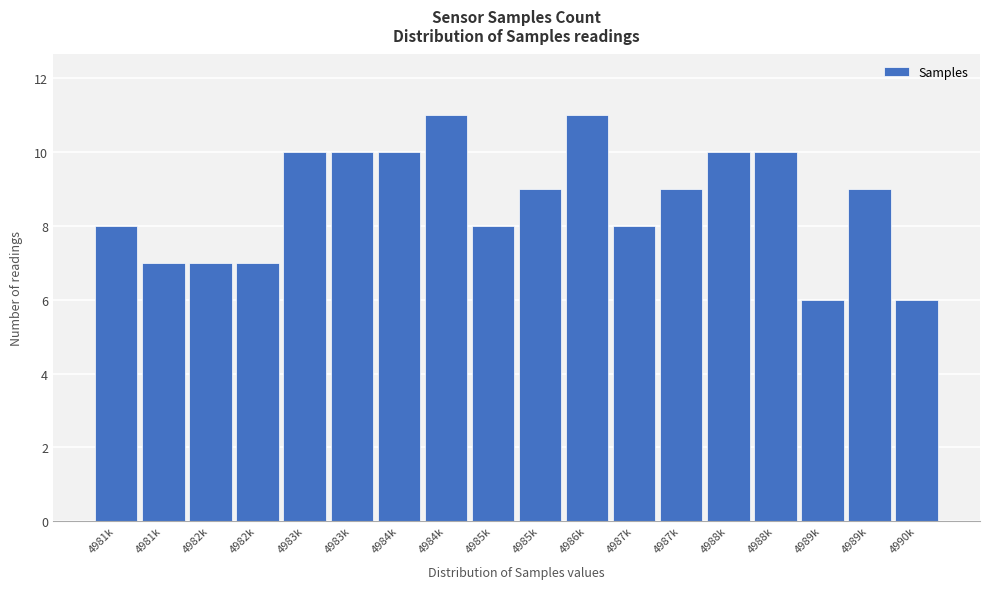

How many distinct data groups are displayed?

1